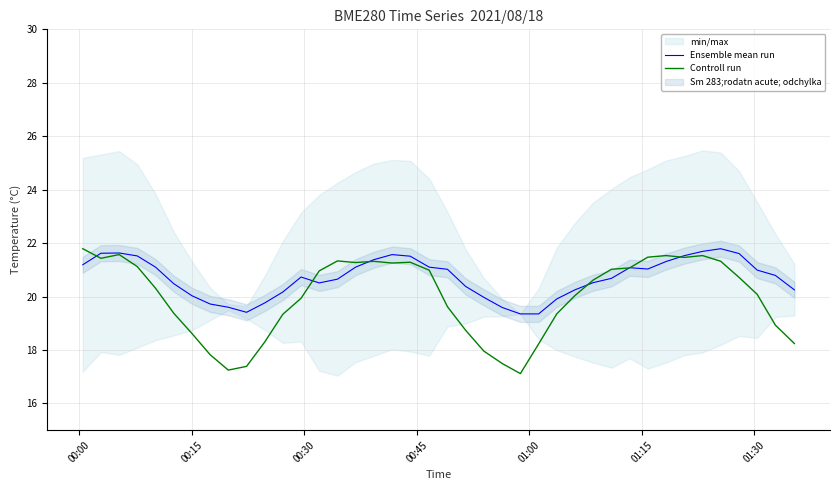

Is this an area chart (filled region under the line)?

No